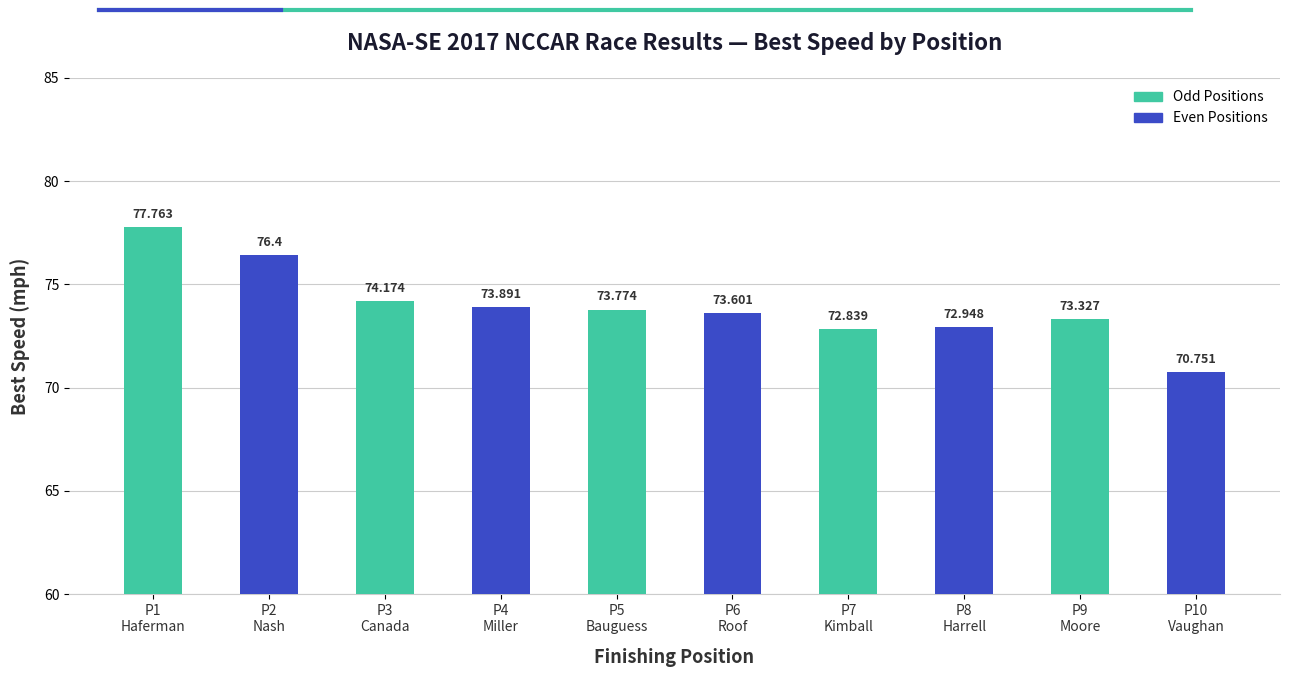

What is the sum of all values?

739.5